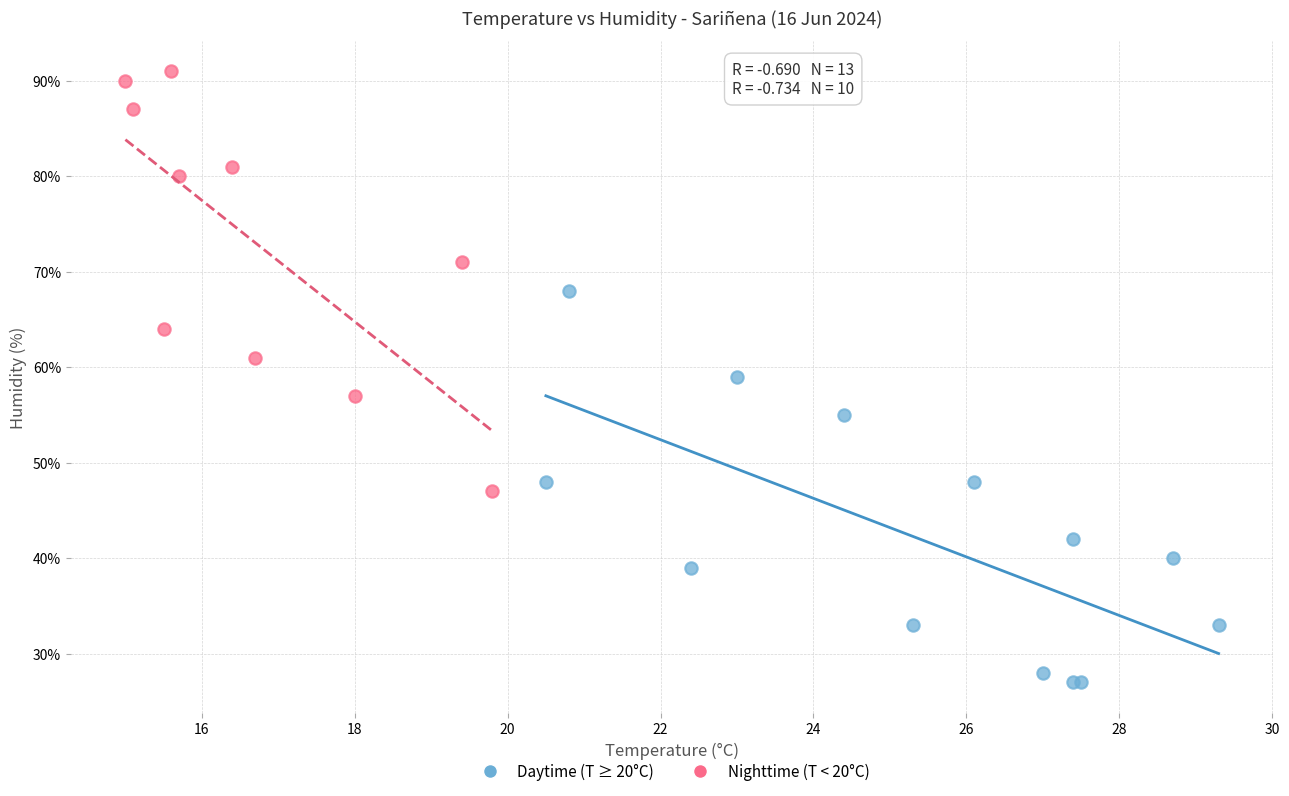

What are all the series names shown in the legend?

Daytime (T ≥ 20°C), Nighttime (T < 20°C)